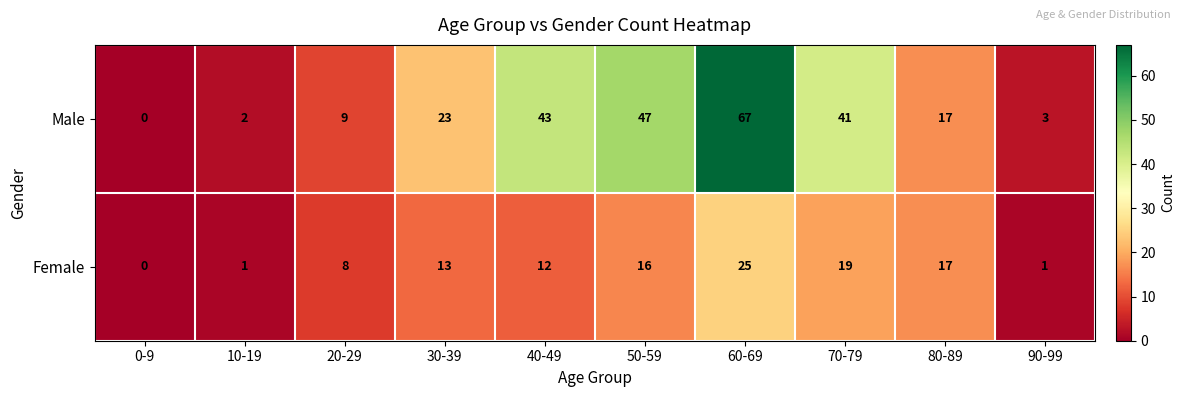

At which category is the sum across all series the highest?

60-69